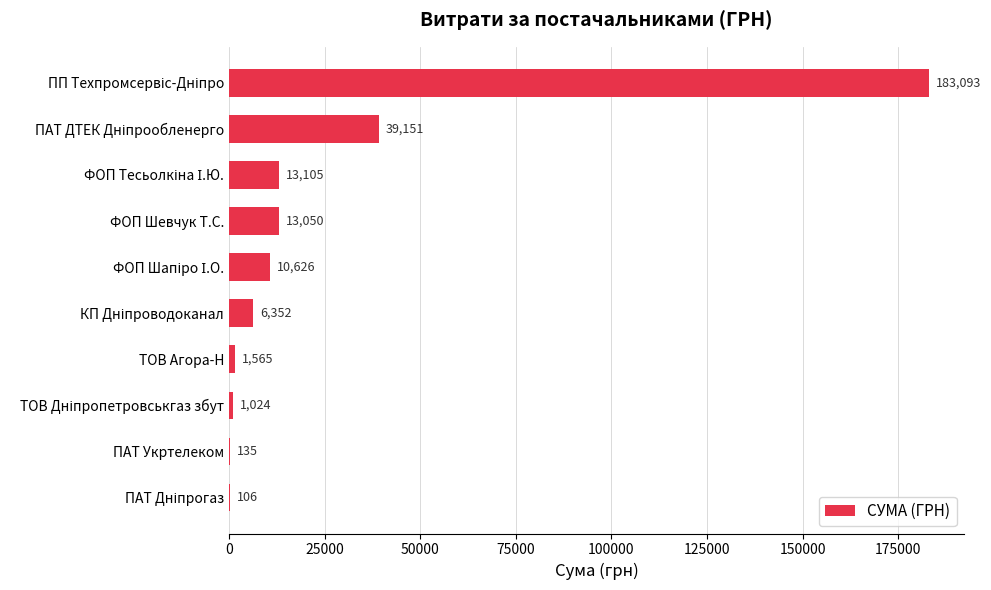

What is the greatest value displayed?

183093.0